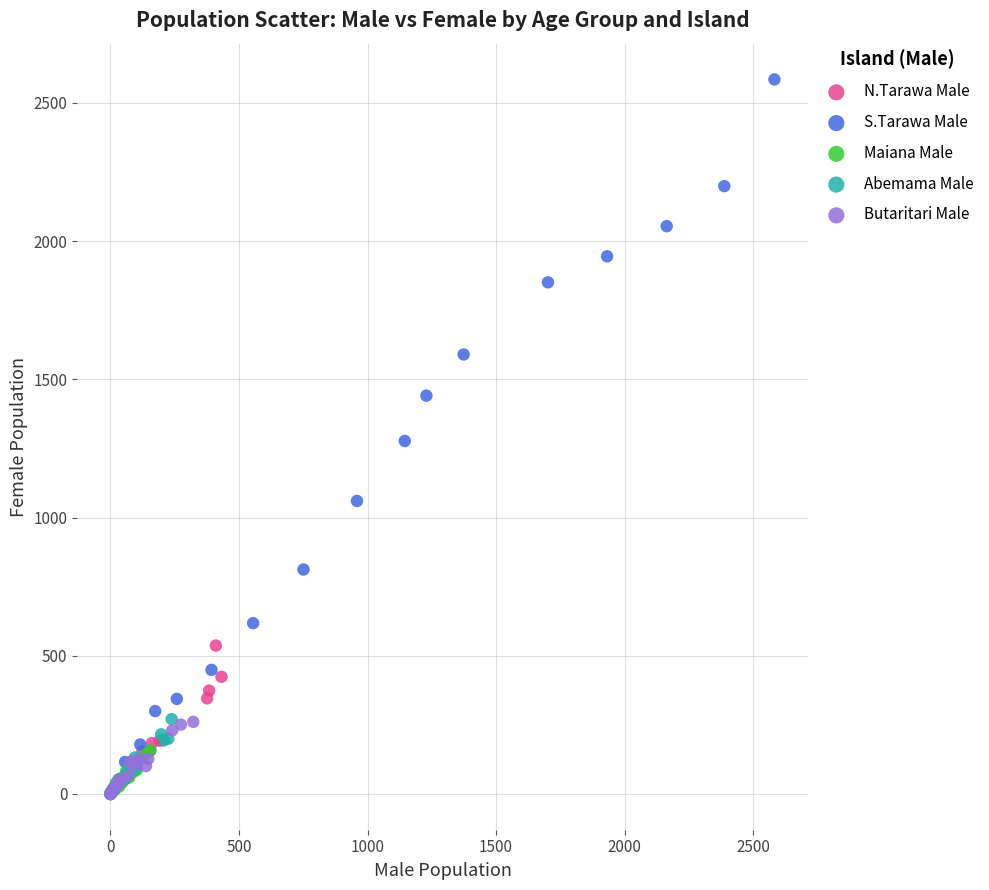

Which series has the widest spread of Y values?

S.Tarawa Male